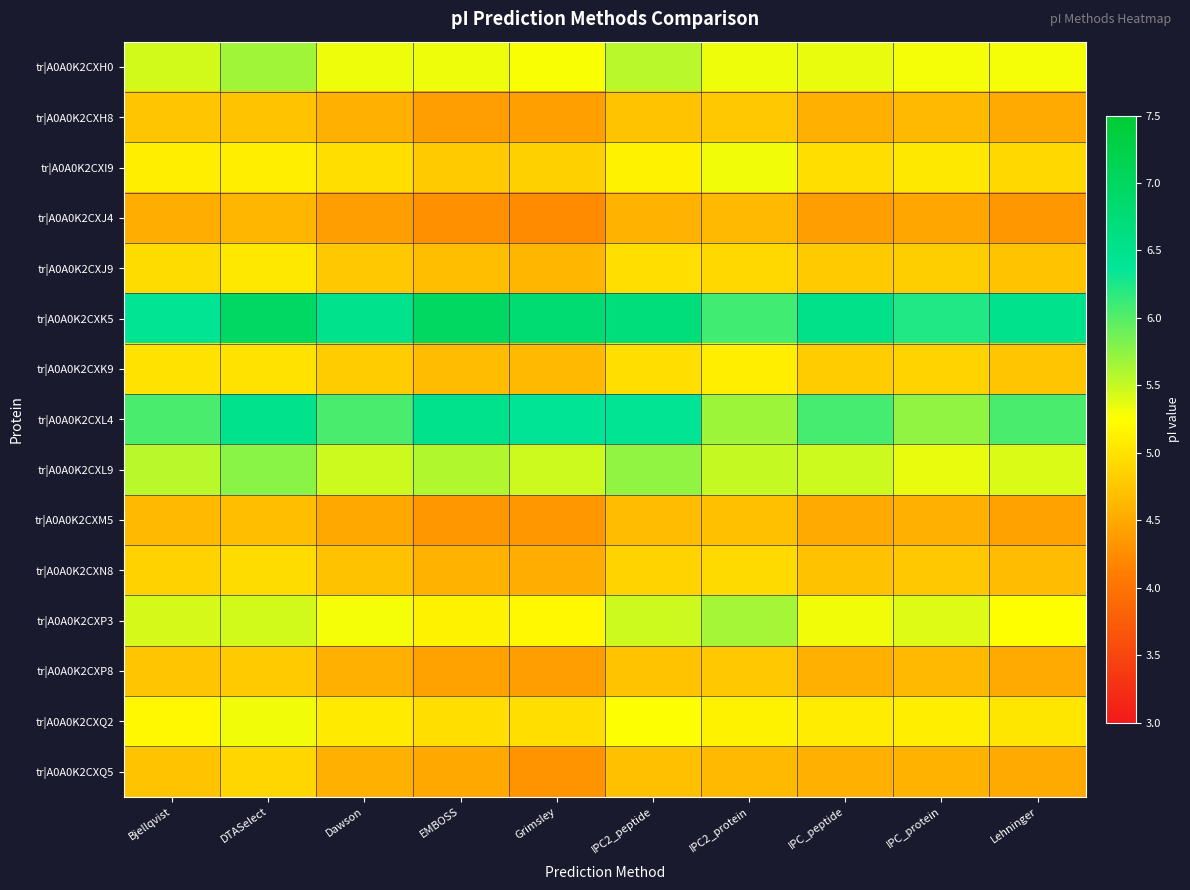

Rank the series by their maximum value, from highest to lowest.

tr|A0A0K2CXK5, tr|A0A0K2CXL4, tr|A0A0K2CXL9, tr|A0A0K2CXH0, tr|A0A0K2CXP3, tr|A0A0K2CXI9, tr|A0A0K2CXQ2, tr|A0A0K2CXK9, tr|A0A0K2CXJ9, tr|A0A0K2CXN8, tr|A0A0K2CXQ5, tr|A0A0K2CXP8, tr|A0A0K2CXH8, tr|A0A0K2CXM5, tr|A0A0K2CXJ4